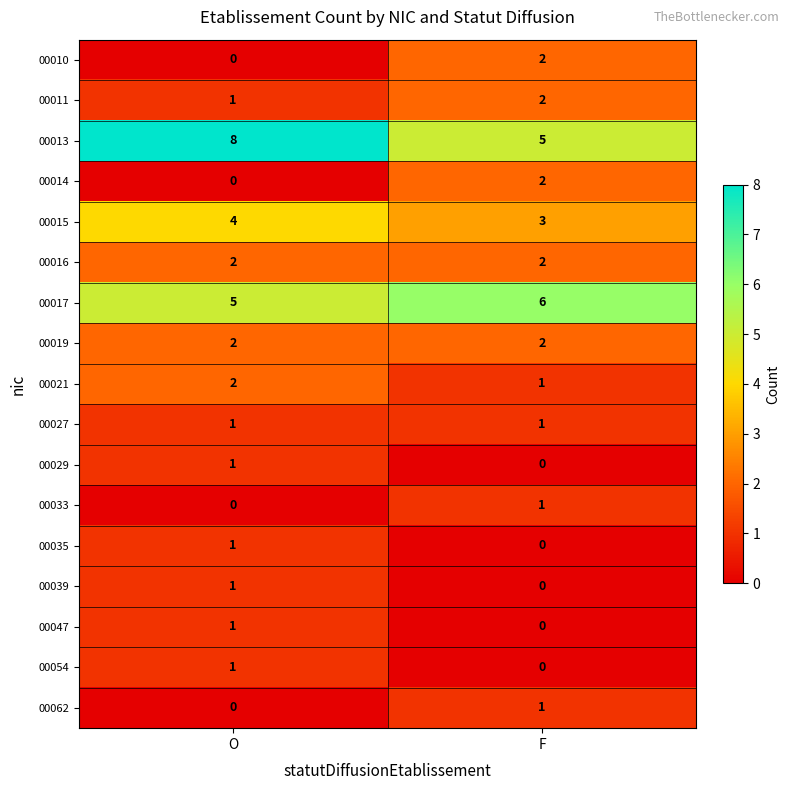

Between O and F, which series saw the biggest shift?

00013